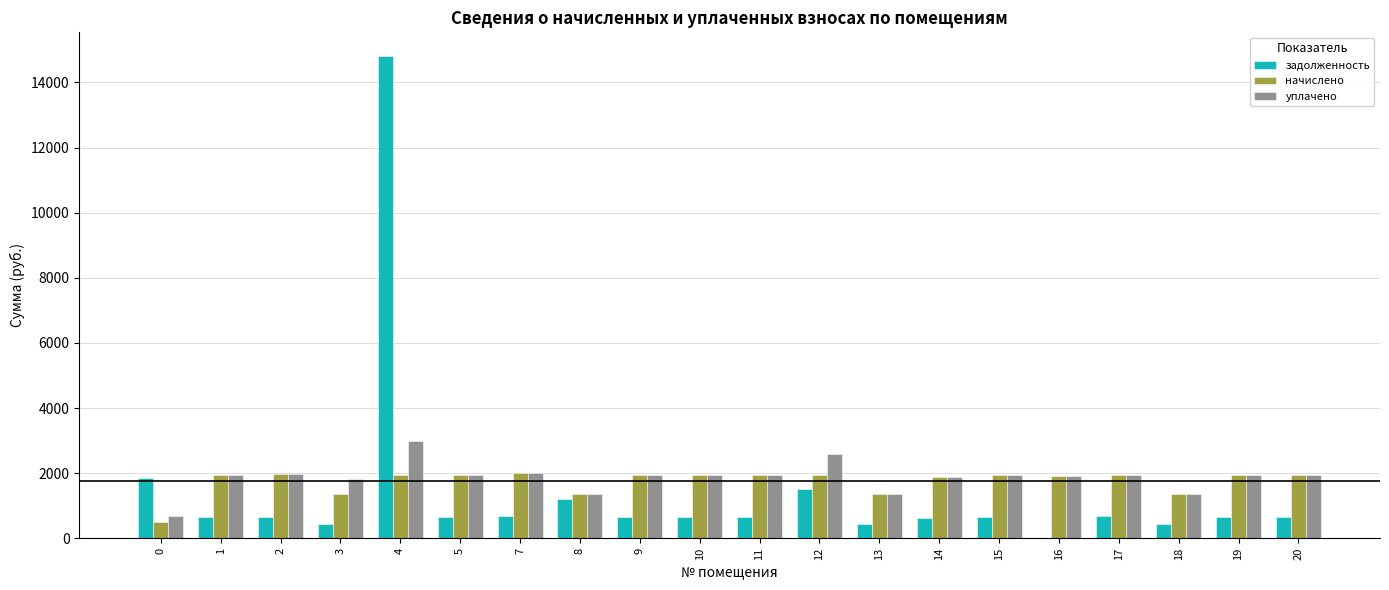

At which category is the sum across all series the highest?

4